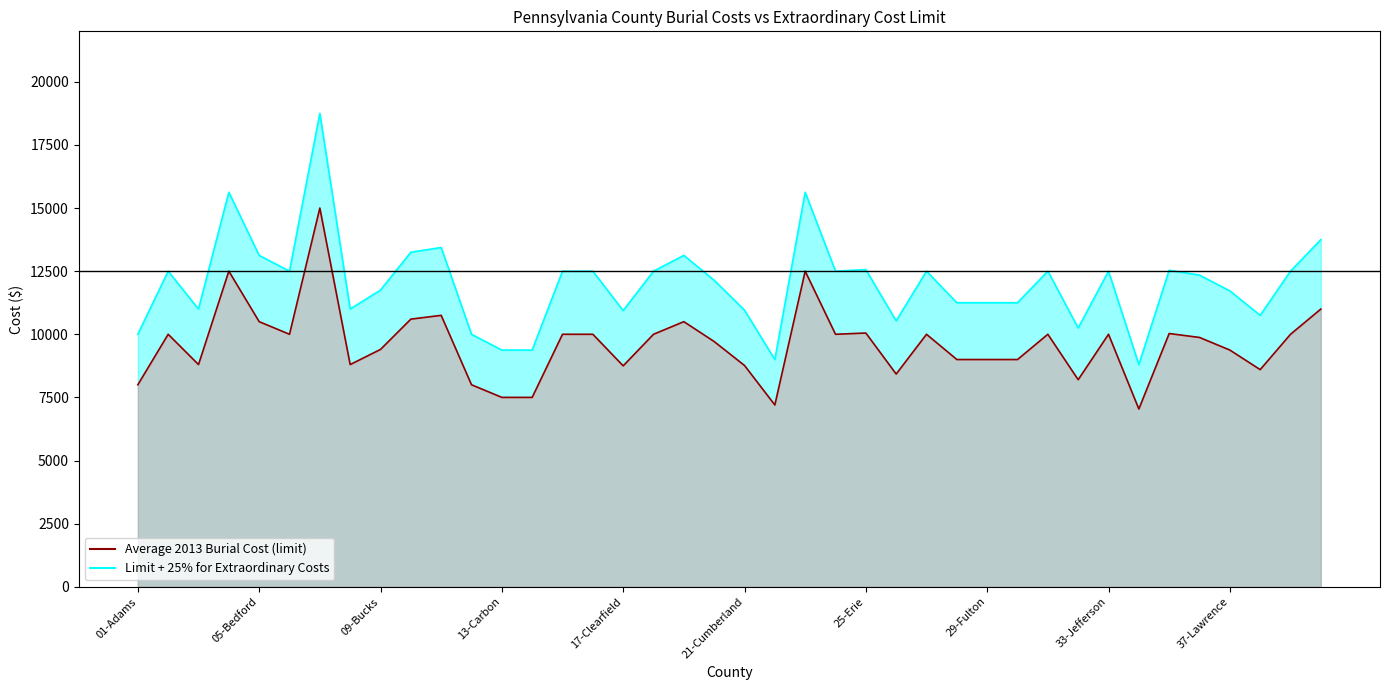

What position from the right is 20-Crawford?

21